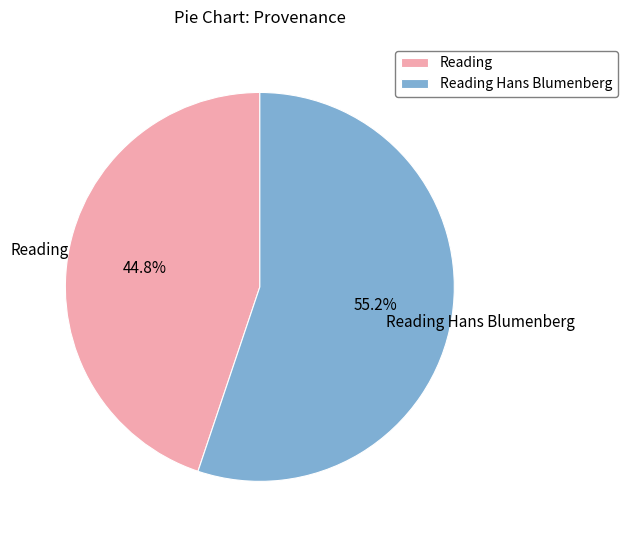

Is it true that Reading Hans Blumenberg is 55% of the pie?

True